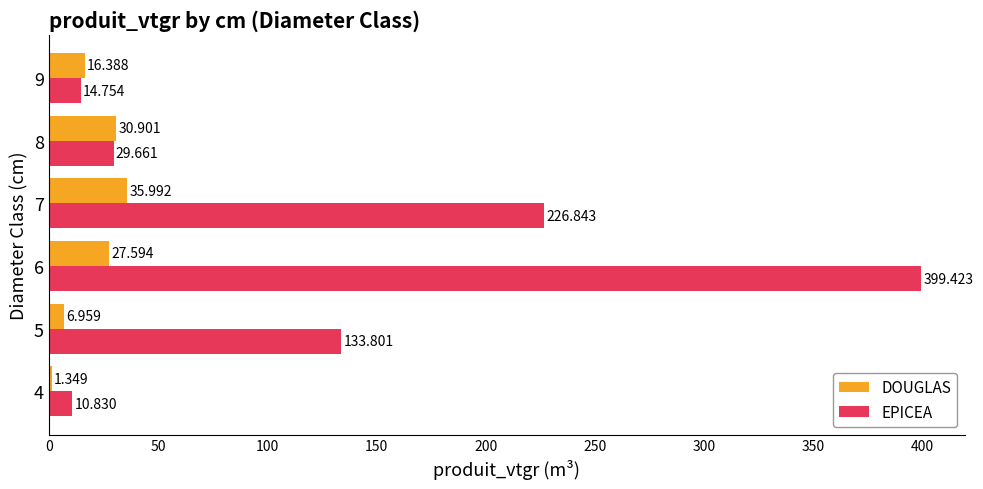

Count the number of categories in the chart.

6